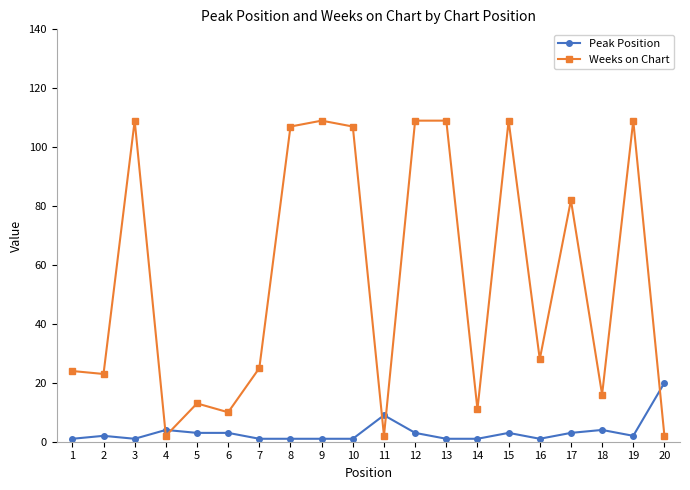

True or false: Peak Position and Weeks on Chart intersect in this chart.

True